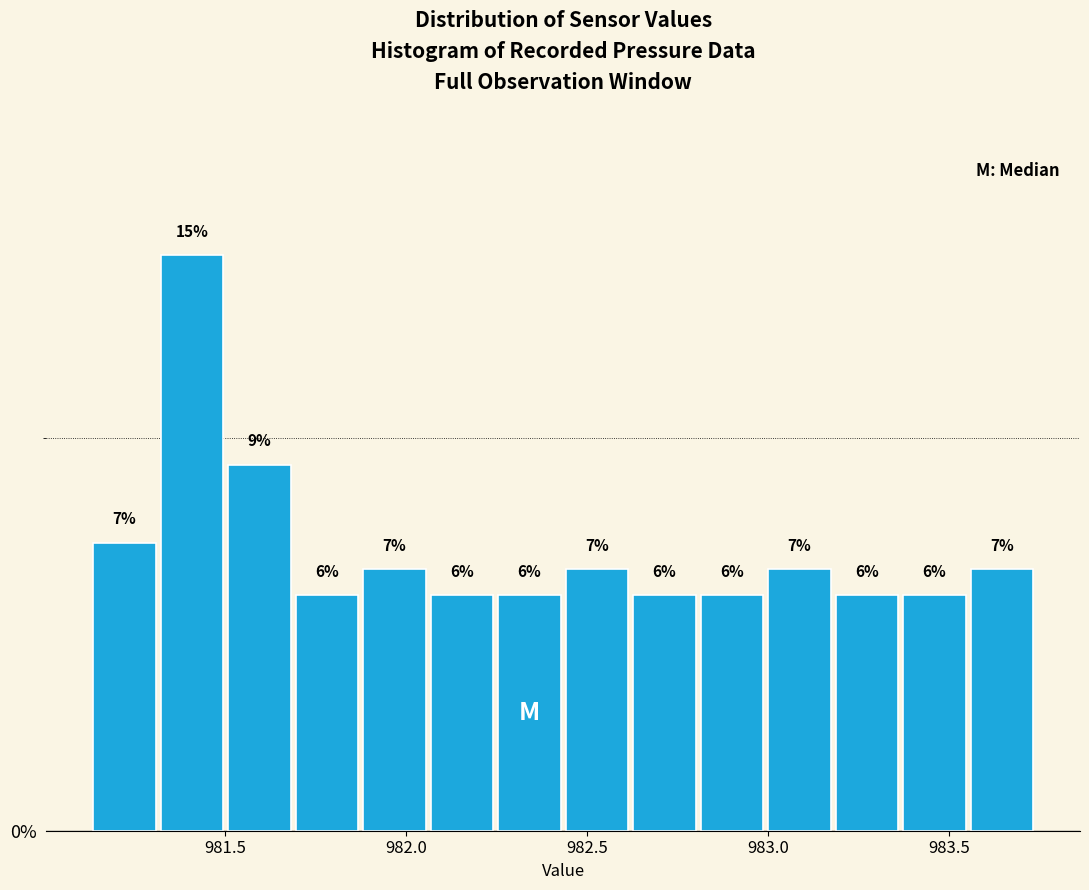

Around what value on the x-axis is the tallest bar? Give the approximate position of its centre, as read against the axis.

981.40